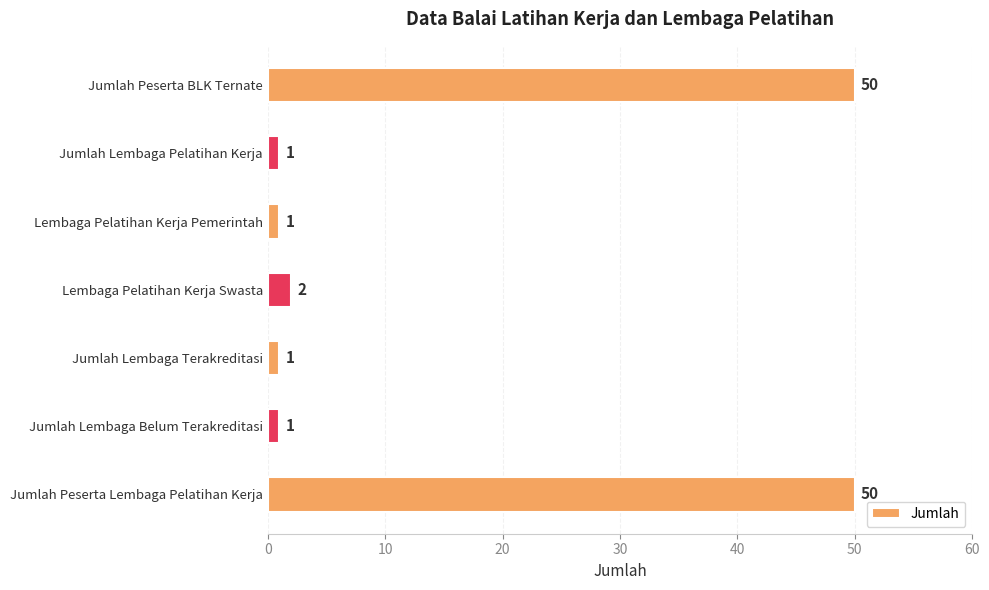

Does the chart contain any negative values?

No